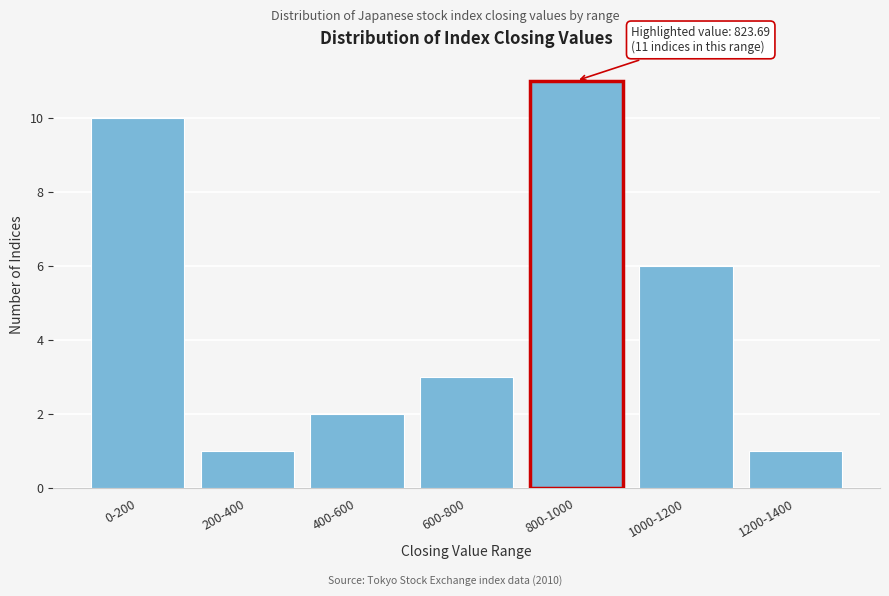

Reading left to right, what are all the values shown in this chart?

10	1	2	3	11	6	1